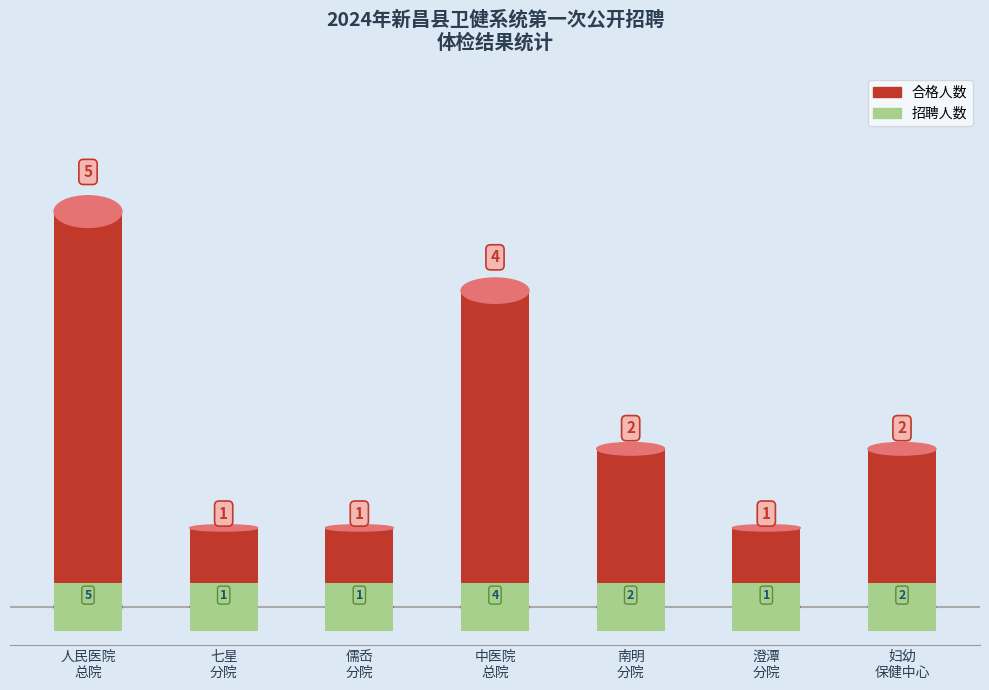

Is the value of 合格人数 at 新昌县中医院医共体总院 greater than the value of 招聘人数 at 新昌县人民医院医共体总院?

No